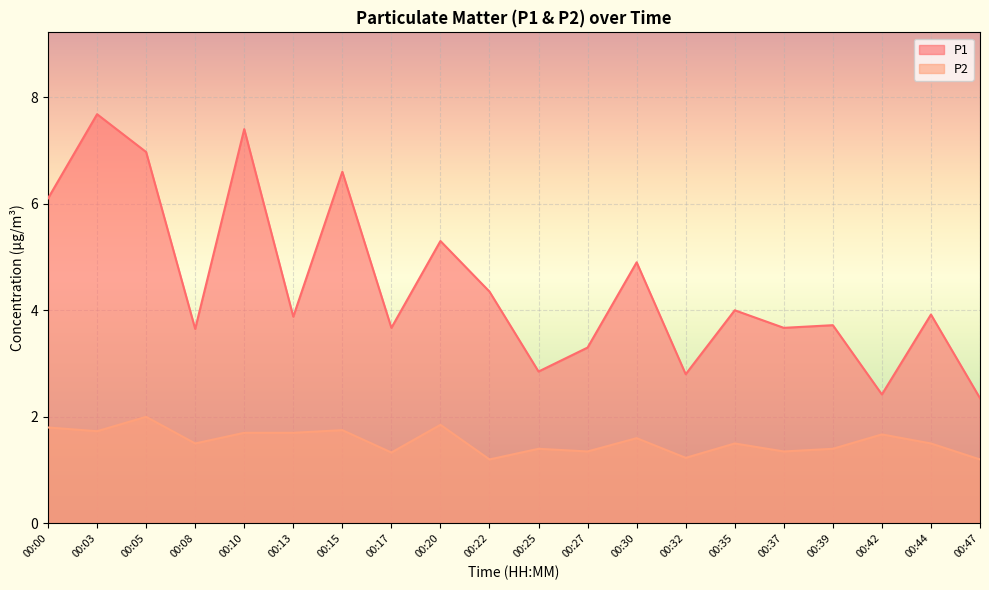

What is the difference between the second highest and minimum values in the P1 series?

5.1